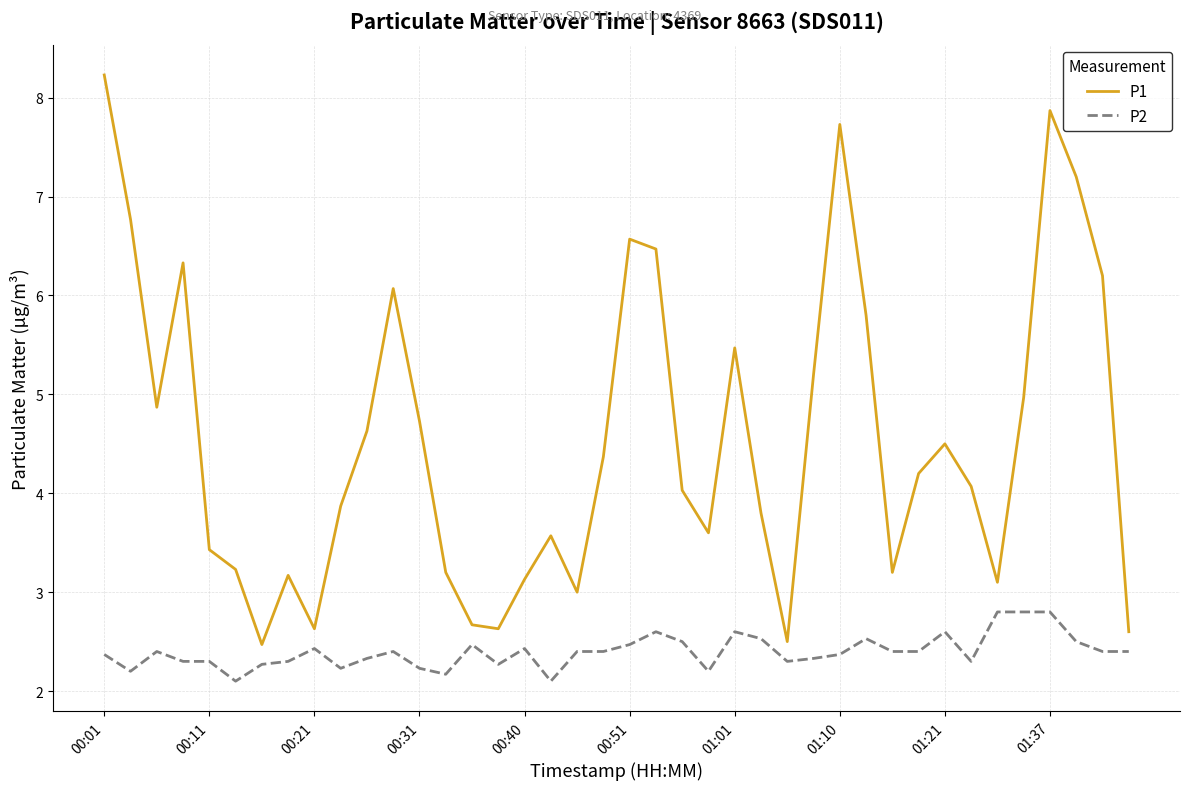

Rank the series by their maximum value, from lowest to highest.

P2, P1